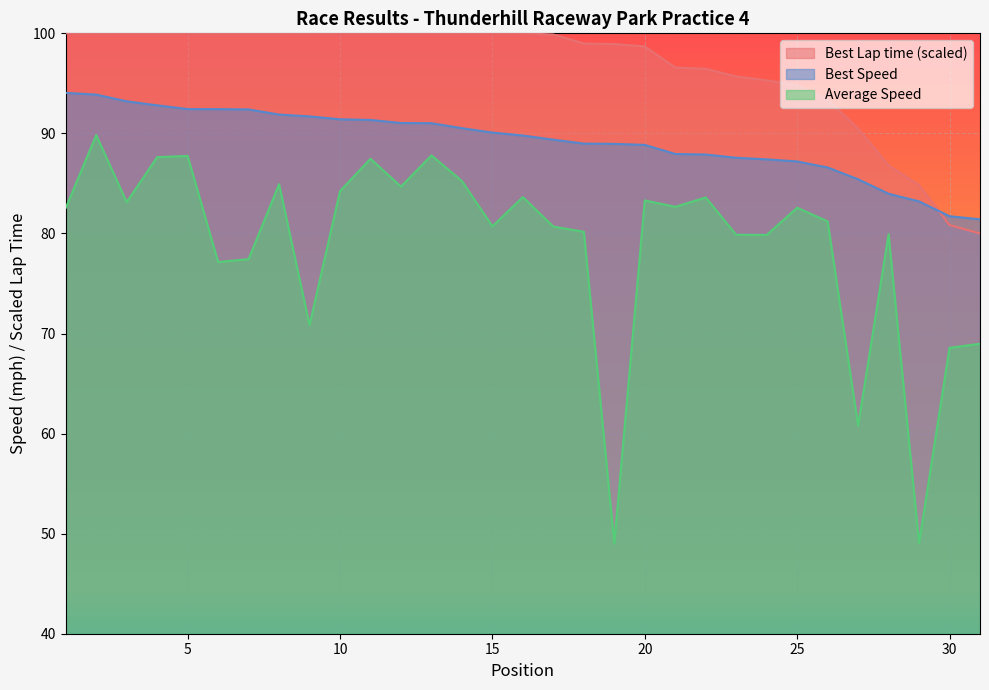

Reading left to right, what are all the values shown in this chart?

Best Lap time: 1=94.0	2=93.9	3=93.2	4=92.8	5=92.4	6=92.4	7=92.4	8=91.9	9=91.7	10=91.4	11=91.3	12=91.0	13=91.0	14=90.5	15=90.1	16=89.8	17=89.4	18=89.0	19=89.0	20=88.9	21=87.9	22=87.9	23=87.6	24=87.4	25=87.2	26=86.6	27=85.4	28=84.0	29=83.2	30=81.7	31=81.4
Average Speed: 1=82.6	2=89.8	3=83.1	4=87.6	5=87.8	6=77.1	7=77.4	8=84.9	9=70.8	10=84.2	11=87.5	12=84.7	13=87.8	14=85.2	15=80.7	16=83.6	17=80.7	18=80.2	19=49.0	20=83.3	21=82.7	22=83.6	23=79.9	24=79.8	25=82.6	26=81.2	27=60.8	28=79.9	29=49.0	30=68.6	31=69.0